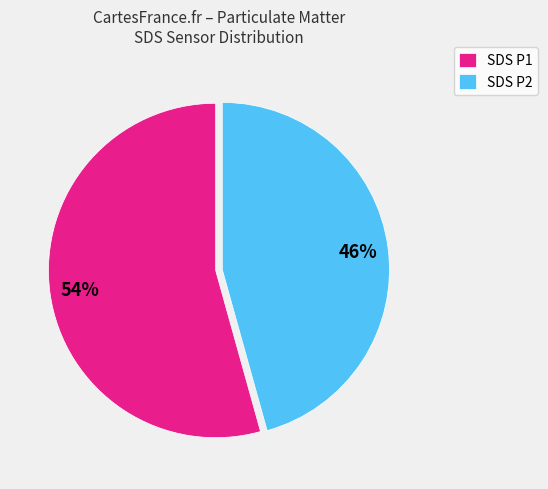

The SDS P2 slice represents 46% of the pie. True or false?

True